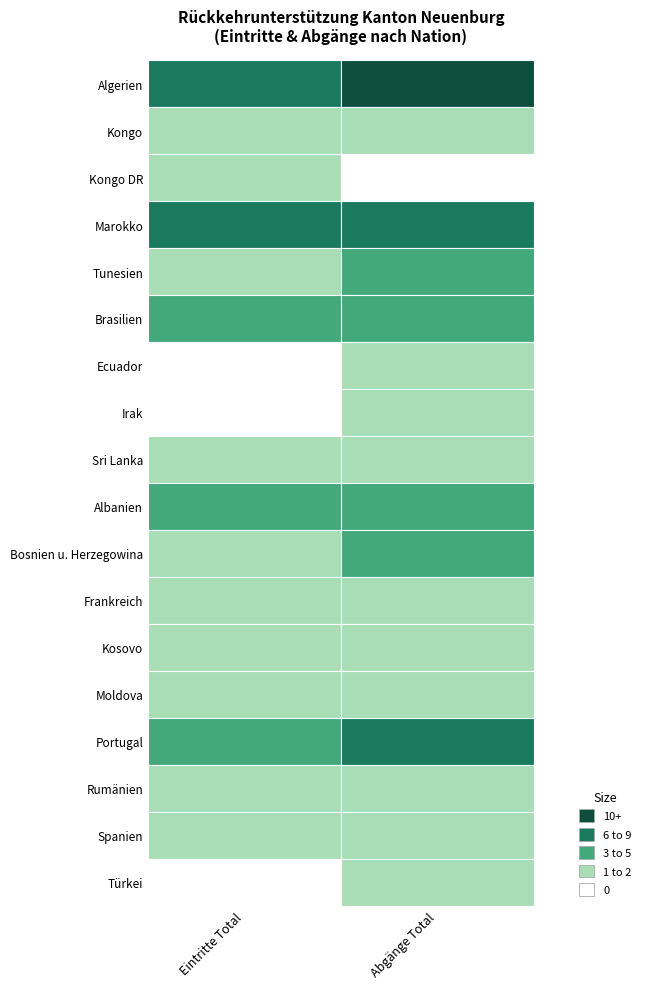

What is the sum of all Spanien values?

4